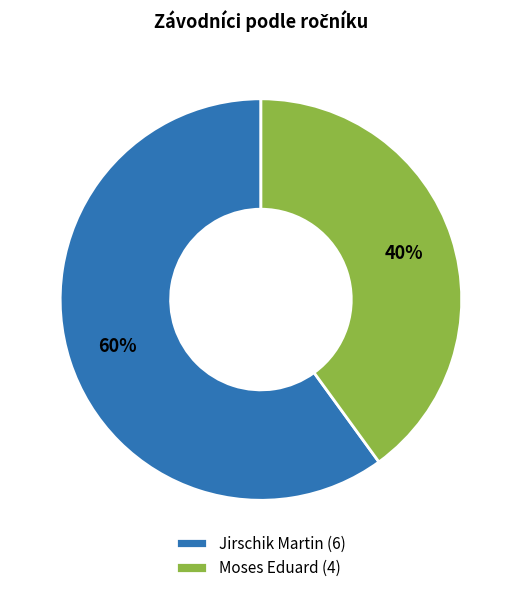

Which category has the smallest portion of the pie?

Moses Eduard